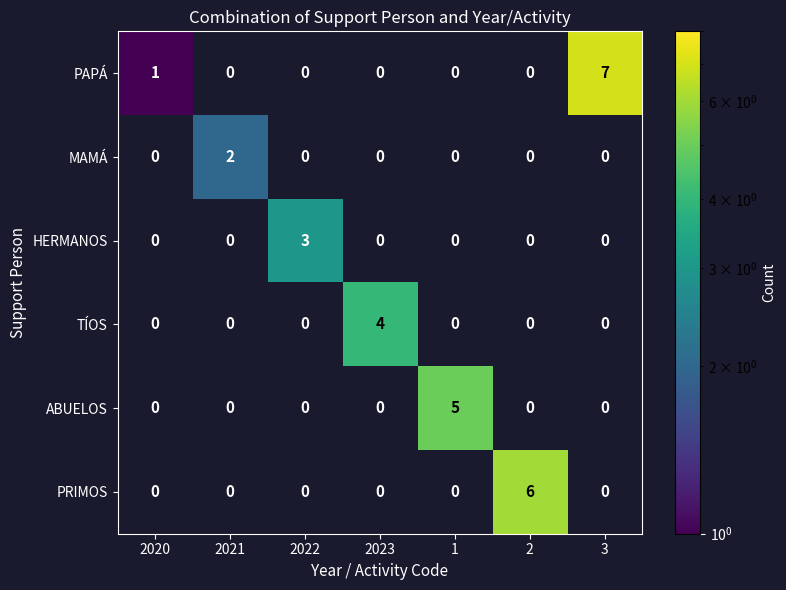

What is the total value across all series at 2?

6